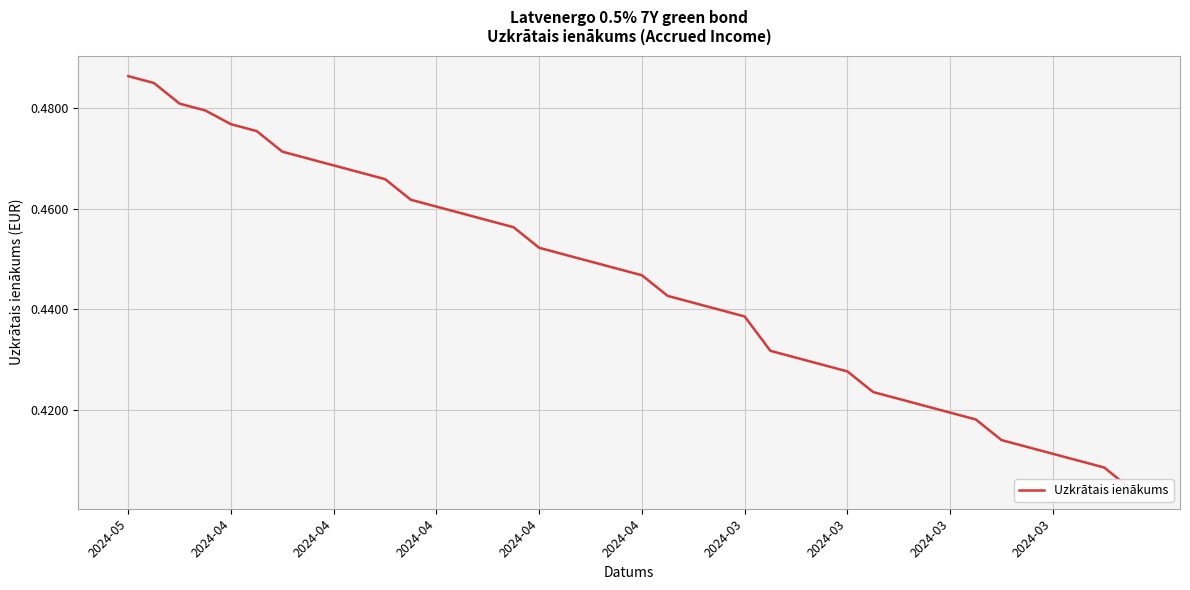

What is the maximum value shown in the chart?

0.5